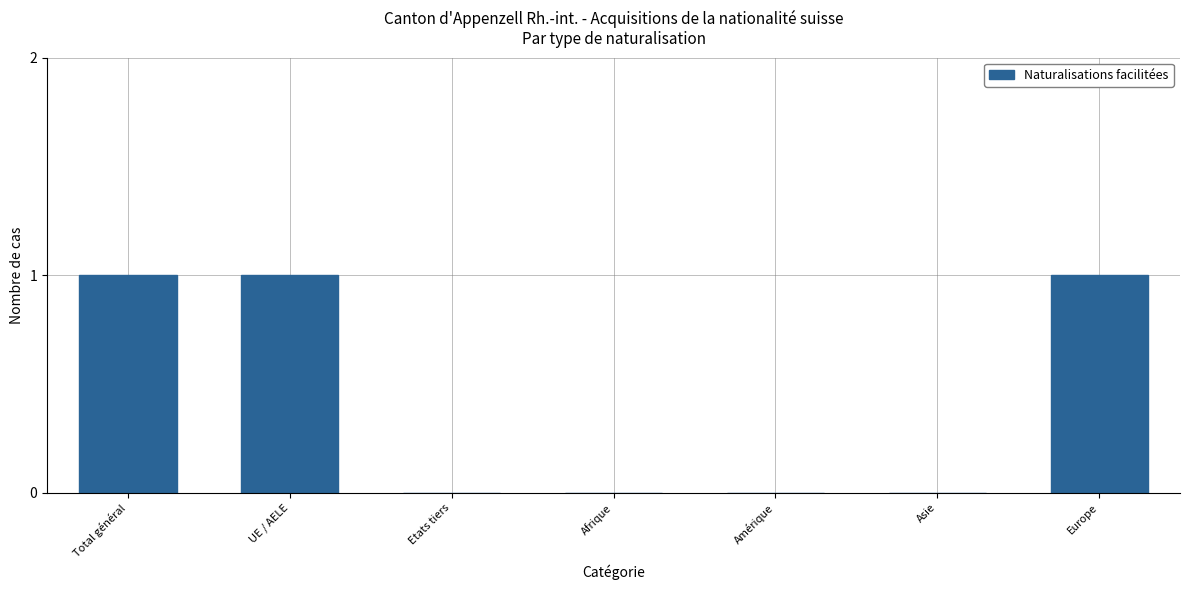

What is the maximum value shown in the chart?

1